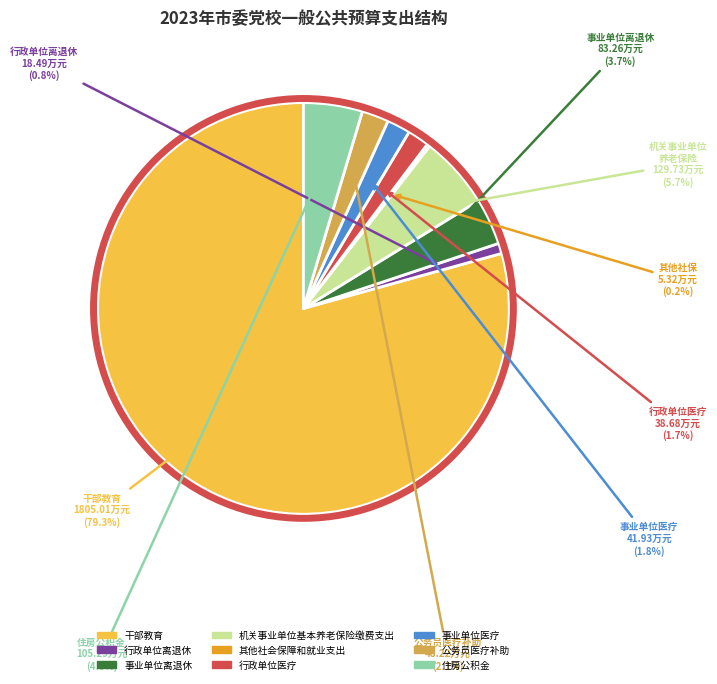

Which slice is the largest?

干部教育